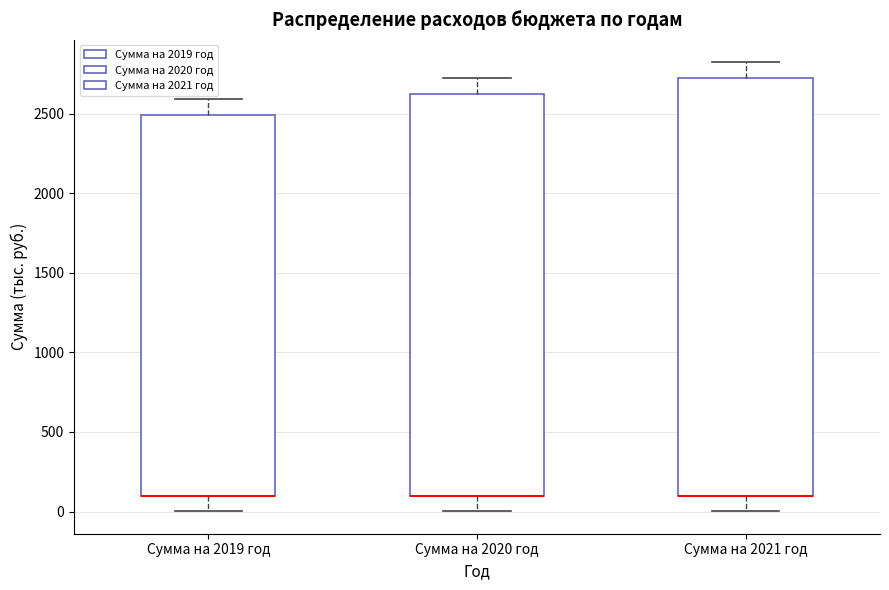

Reading left to right, transcribe this box plot: for each box, give where its median line is, the range the box spans, and where its two whiskers end, as read against the y-axis. The values are not printed on the chart, so give them approximately, as read against the axis.

Сумма на 2019 год: median 100 (drawn on the box's lower edge), box 100 to 2500, whiskers 0 to 2600
Сумма на 2020 год: median 100 (drawn on the box's lower edge), box 100 to 2600, whiskers 0 to 2700
Сумма на 2021 год: median 100 (drawn on the box's lower edge), box 100 to 2700, whiskers 0 to 2800